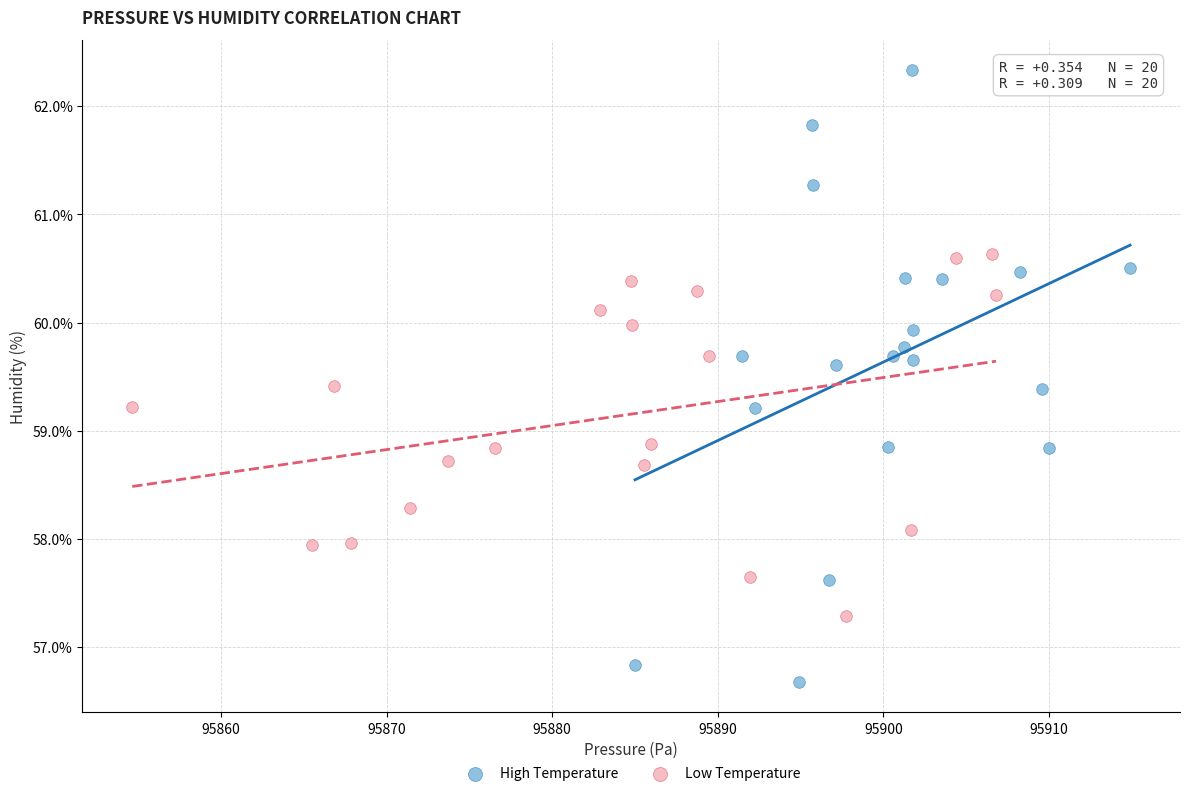

Which series contains the highest Y value?

High Temperature